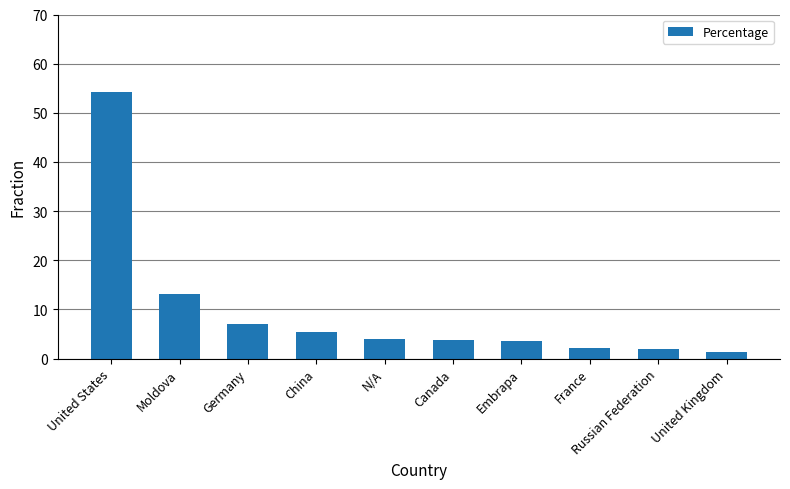

How many bars are there in total?

10